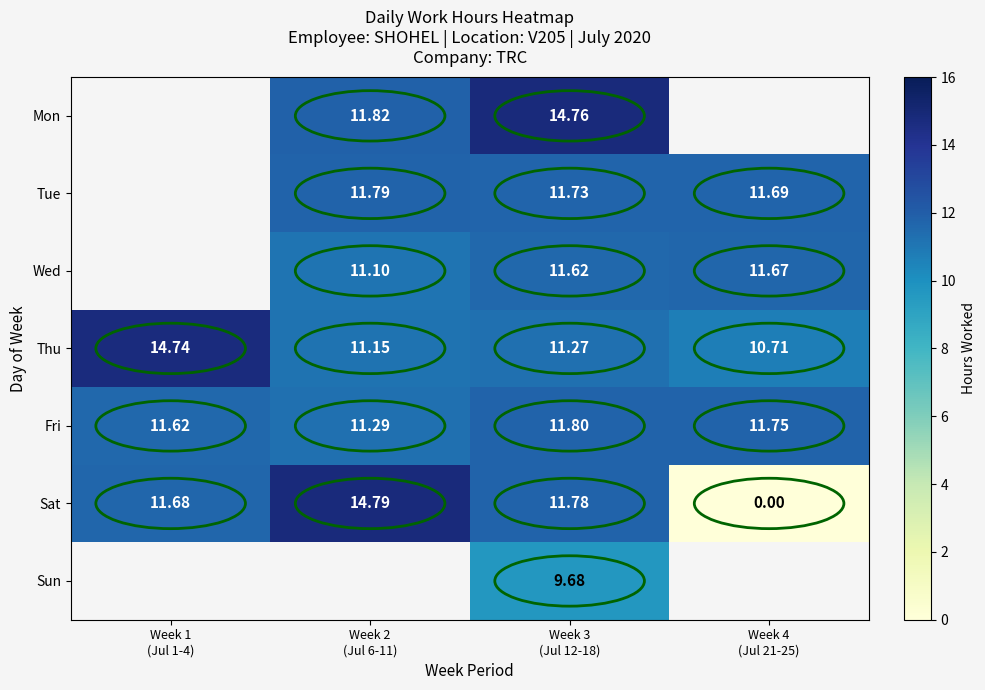

What is the total value across all series at Week 3
(Jul 12-18)?

82.6